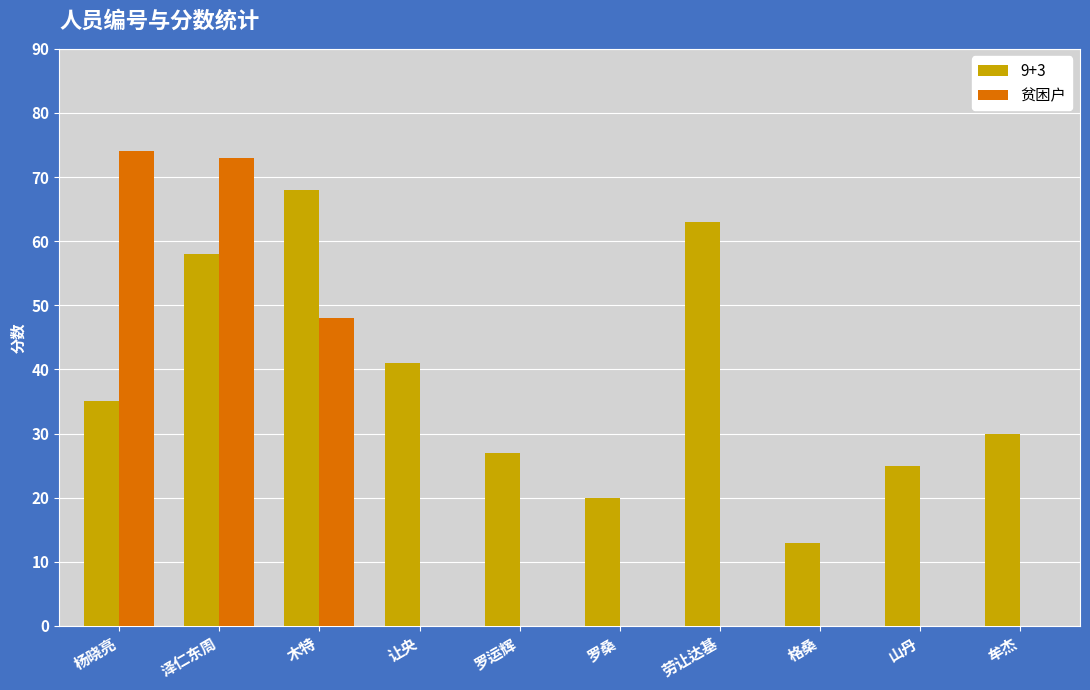

What is the sum of the 贫困户 values at 木特 and 罗桑?

48